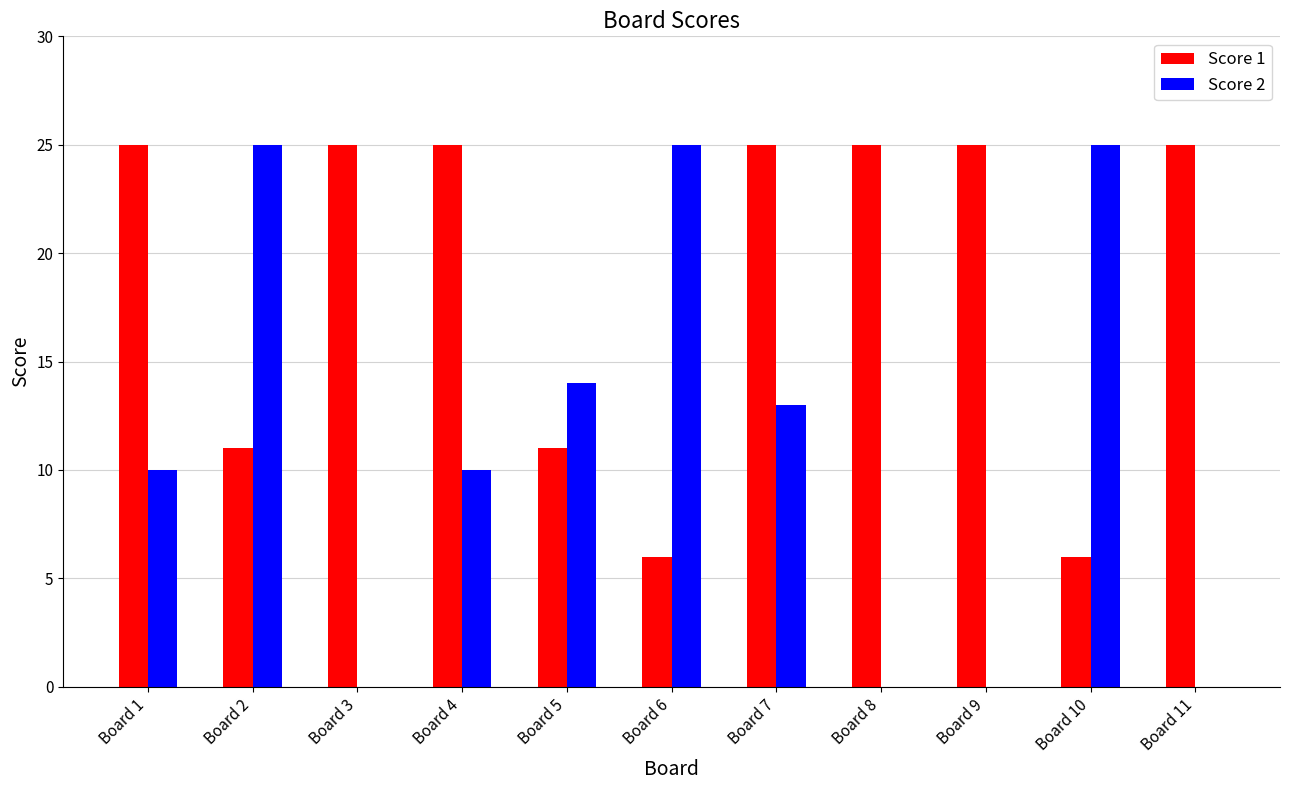

Between Board 2 and Board 11, which series saw the biggest shift?

Score 2